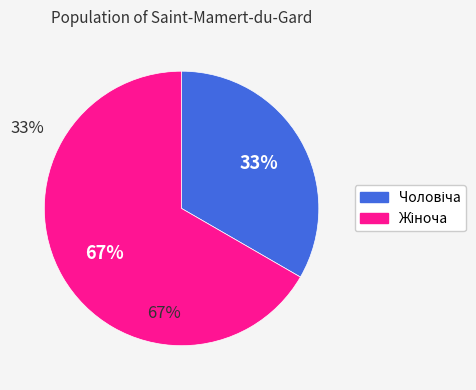

To the nearest percent, what is the average slice percentage?

50%